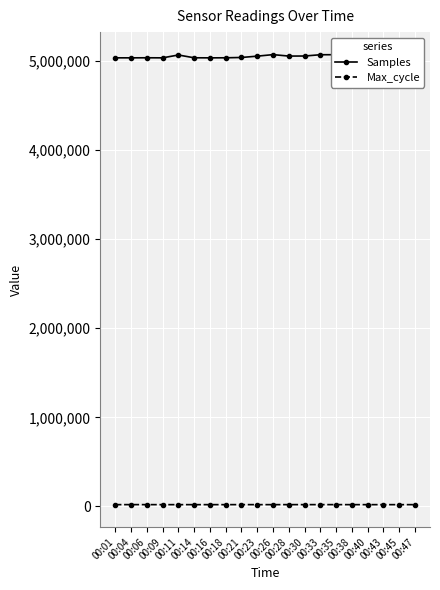

What are all the series names shown in the legend?

Samples, Max_cycle